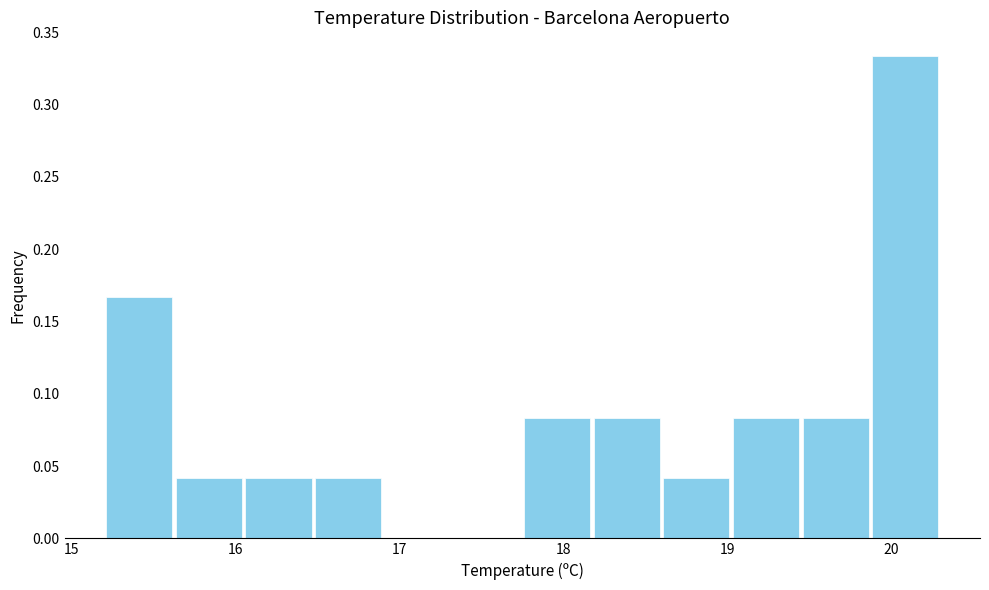

Reading left to right, list every bar in this chart as the range it spans on the x-axis followed by its height. Neither the bar edges nor the heights are printed on the chart, so give them approximately, as read against the axes.

15.2 to 15.6: 0.165
15.6 to 16.1: 0.040
16.1 to 16.5: 0.040
16.5 to 16.9: 0.040
16.9 to 17.3: 0
17.3 to 17.8: 0
17.8 to 18.2: 0.085
18.2 to 18.6: 0.085
18.6 to 19.0: 0.040
19.0 to 19.5: 0.085
19.5 to 19.9: 0.085
19.9 to 20.3: 0.335